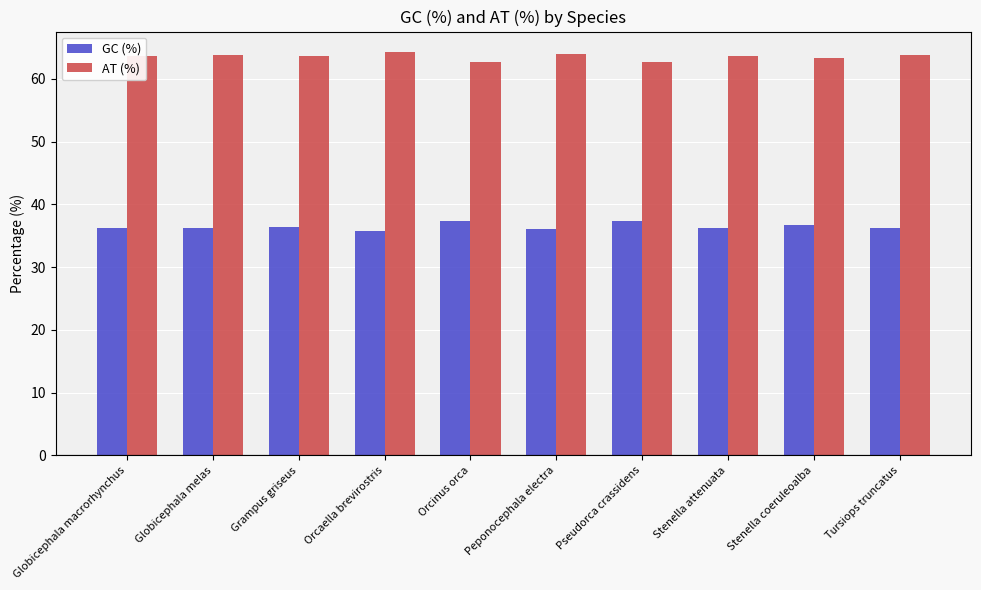

Rank the series by their average value, from highest to lowest.

AT (%), GC (%)